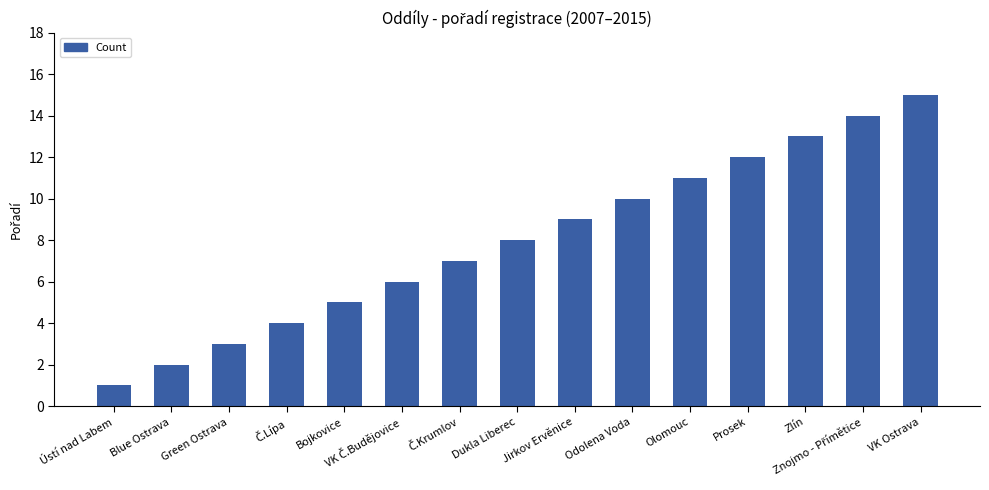

The value at Green Ostrava is 3. True or false?

True